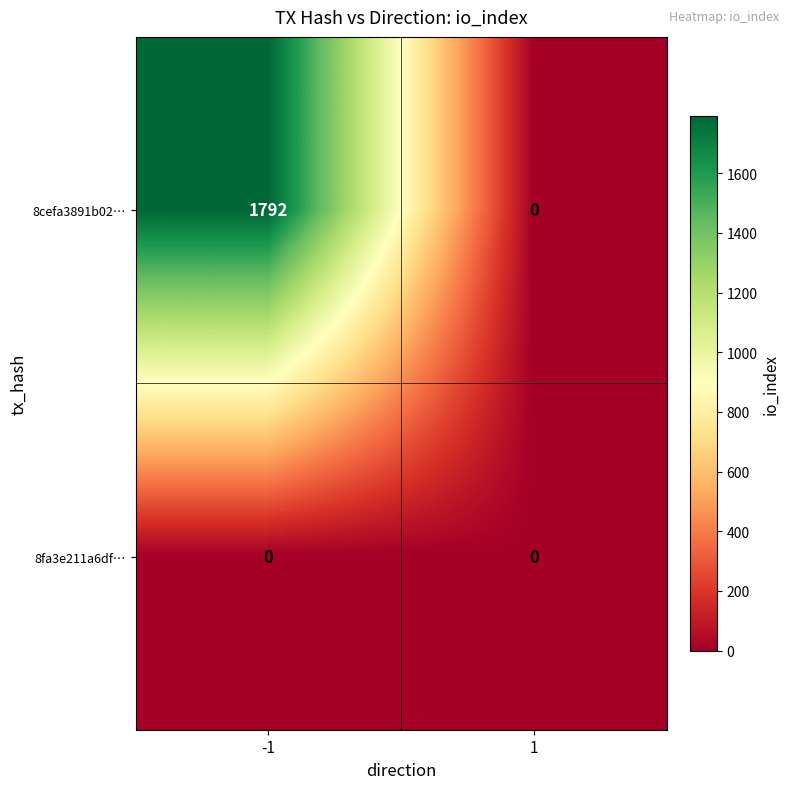

How many data points does each series have?

2